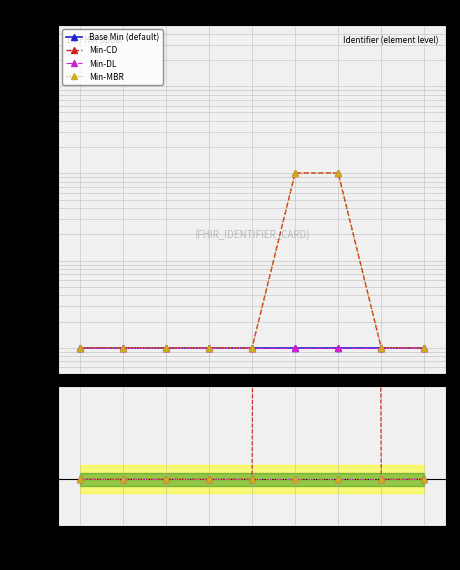

What is the sum of all Min-CD values?

209.0